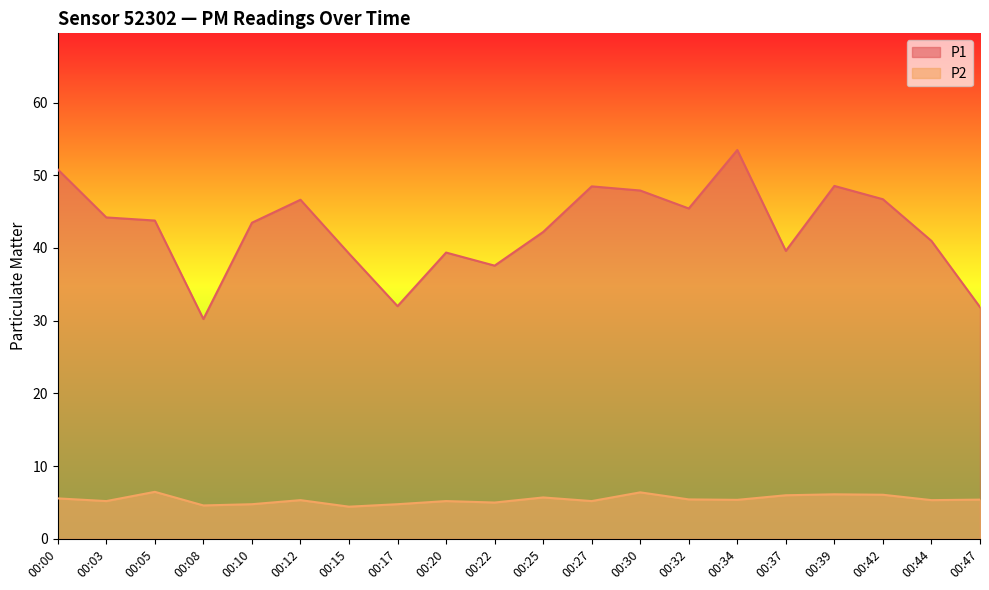

True or false: P2 and P1 cross at least once.

False